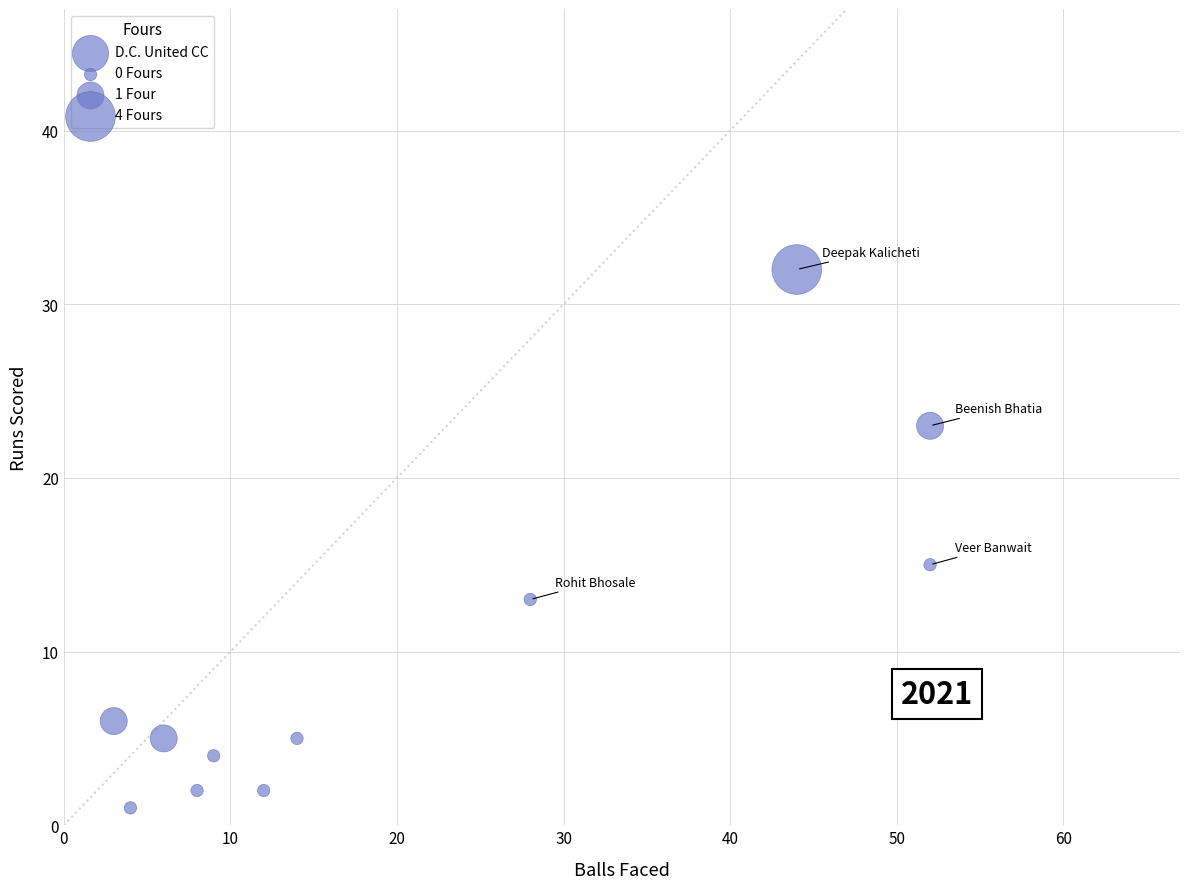

What is the average Y value?

10